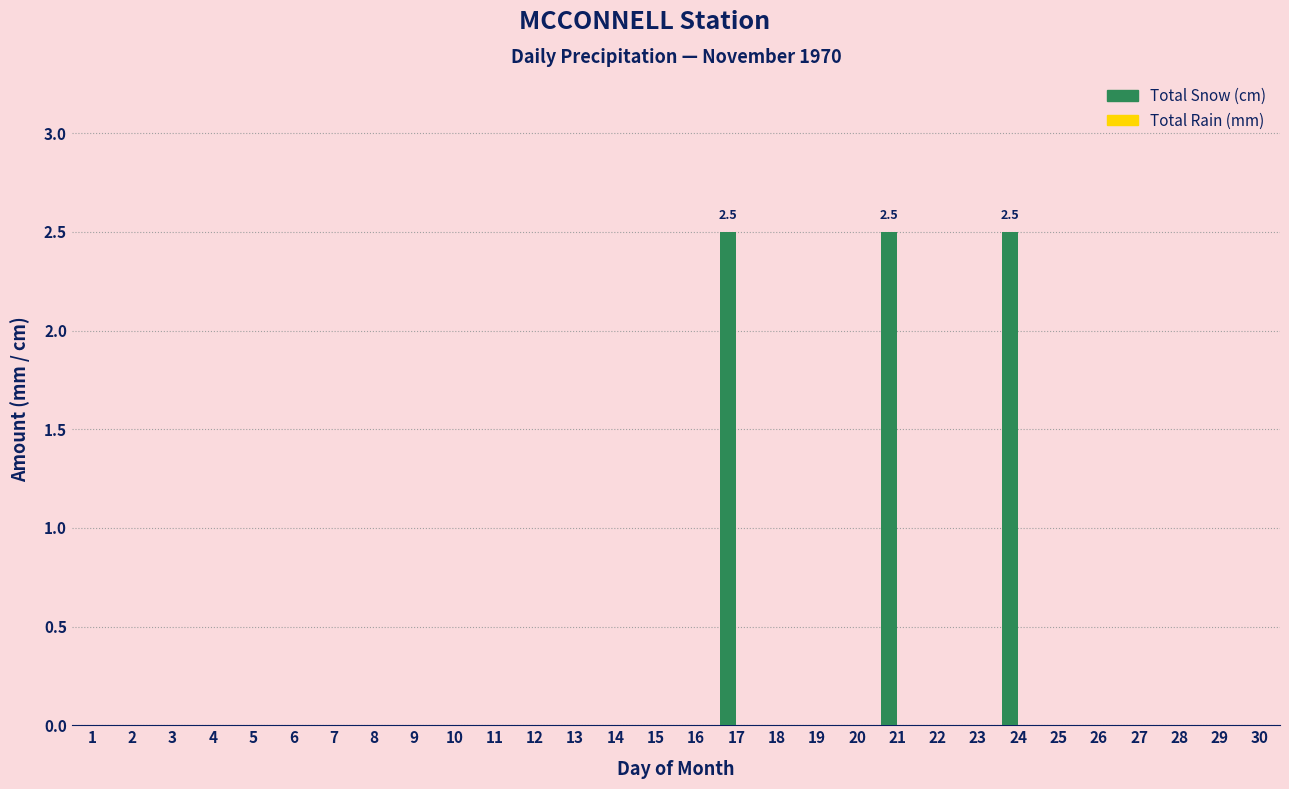

Reading left to right, list all the values displayed in this chart.

1=0.0	2=0.0	3=0.0	4=0.0	5=0.0	6=0.0	7=0.0	8=0.0	9=0.0	10=0.0	11=0.0	12=0.0	13=0.0	14=0.0	15=0.0	16=0.0	17=2.5	18=0.0	19=0.0	20=0.0	21=2.5	22=0.0	23=0.0	24=2.5	25=0.0	26=0.0	27=0.0	28=0.0	29=0.0	30=0.0